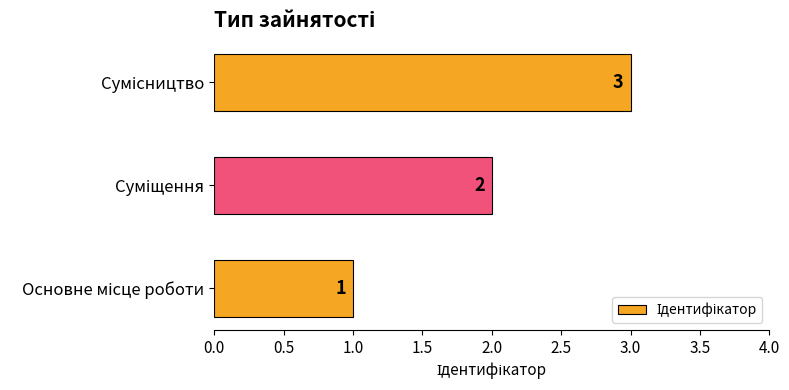

How many values are between 1 and 3?

3